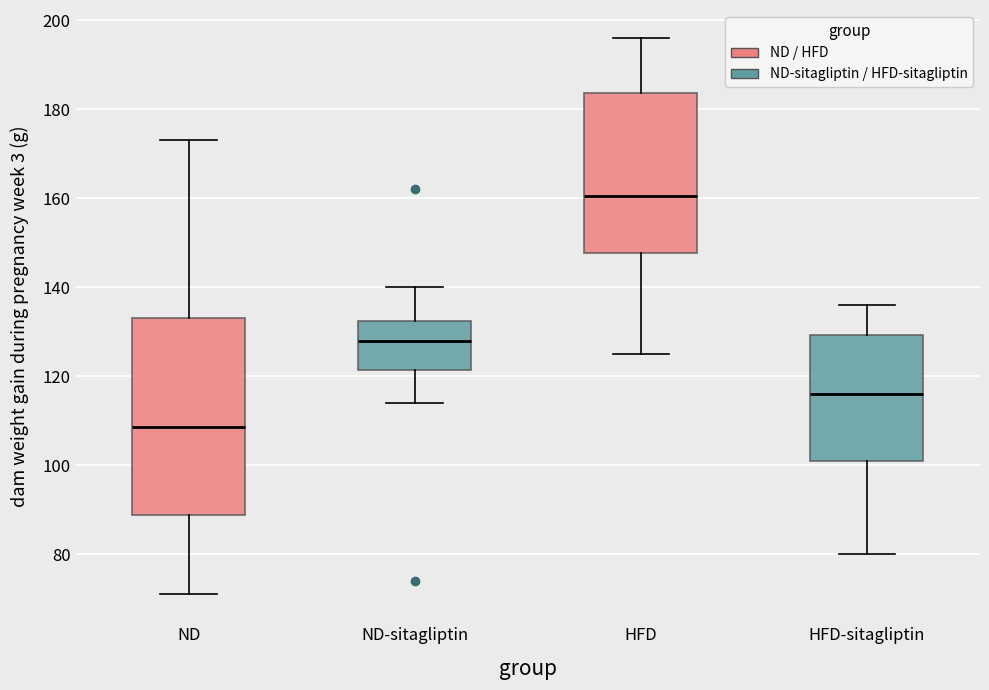

Which box's median line is the highest?

HFD